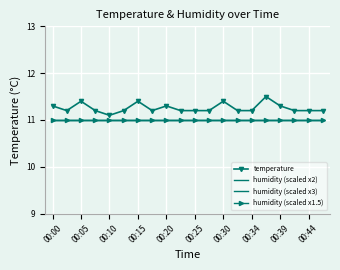

True or false: temperature has more than 0 interior local peaks.

True